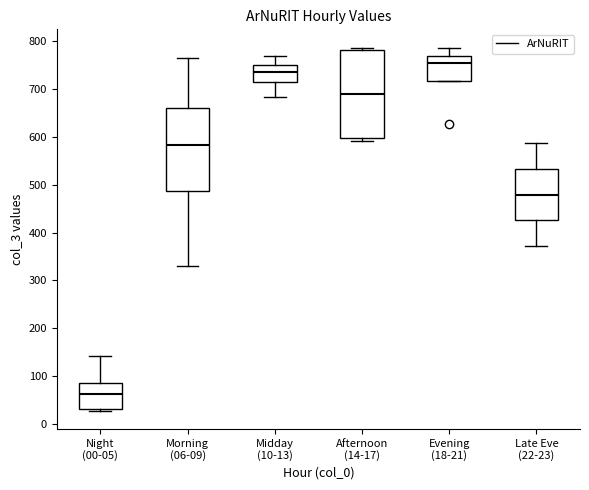

Which box has the lowest median line?

Night (00-05)